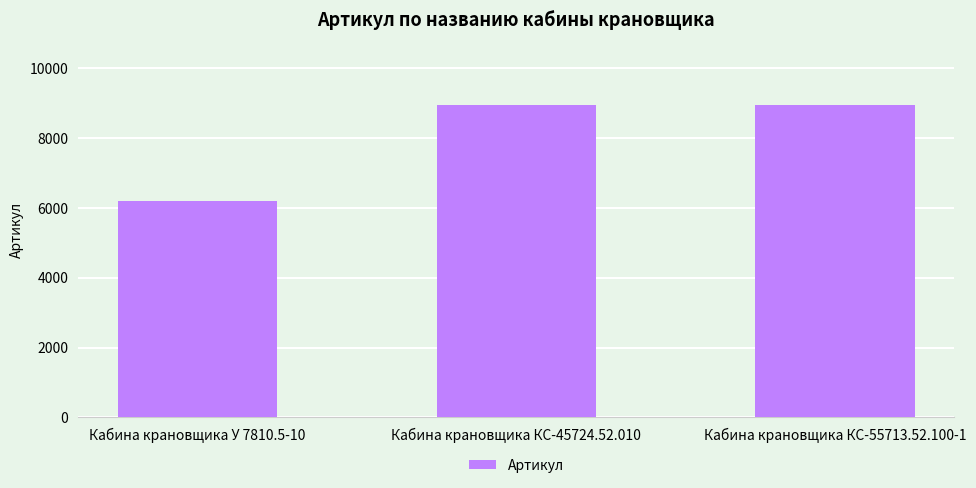

What is the ratio of the value at Кабина крановщика У 7810.5-10 to the value at Кабина крановщика КС-45724.52.010?

0.7